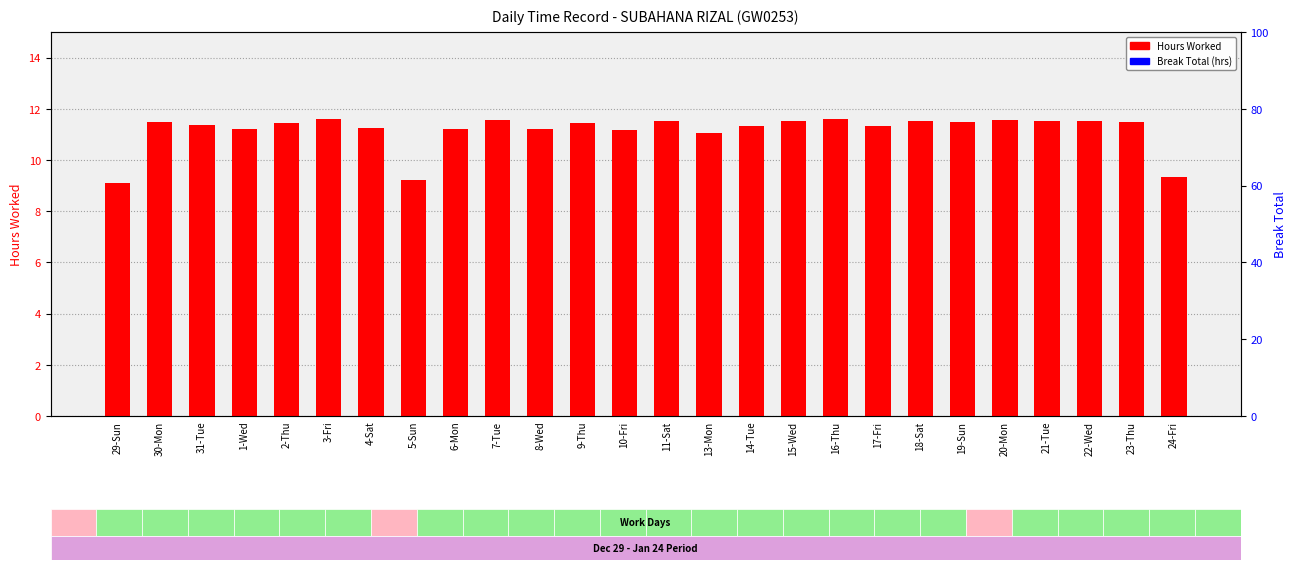

At which category does the chart reach its minimum across all series?

29-Sun